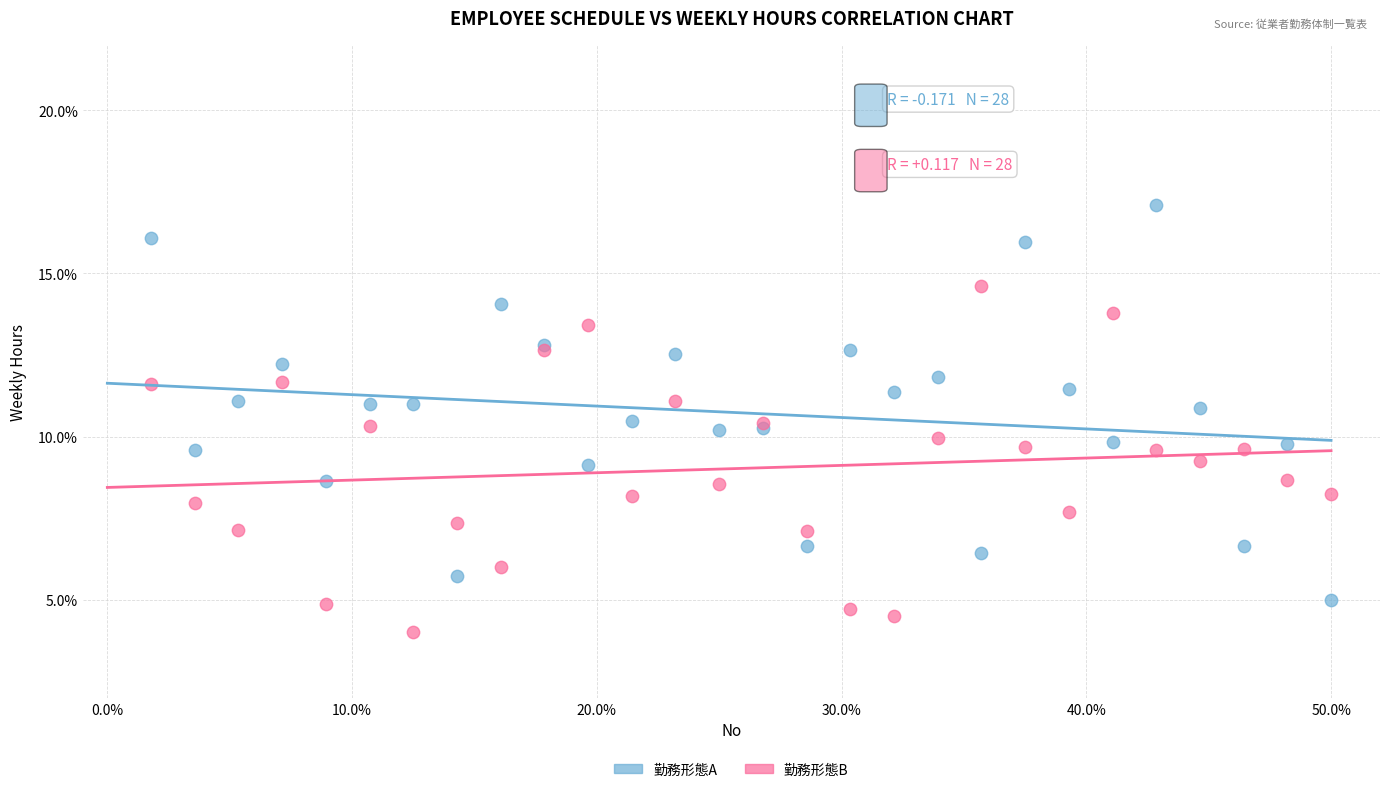

Which series contains the highest Y value?

勤務形態A